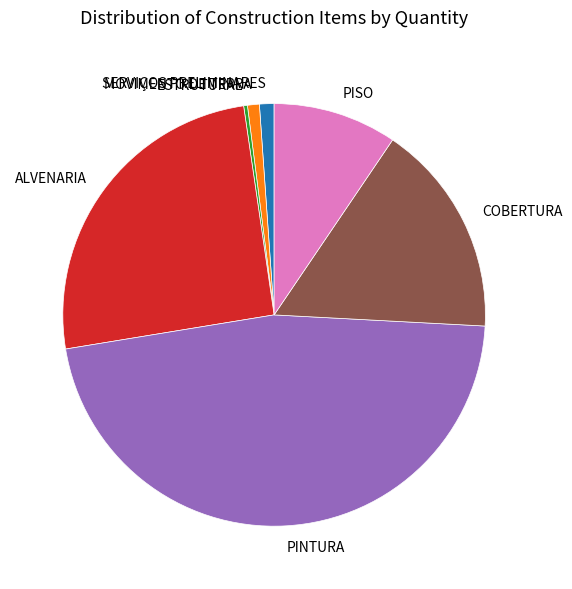

What is the ratio of the value at MOVIMENTO DE TERRA to the value at SERVIÇOS PRELIMINARES?

0.8